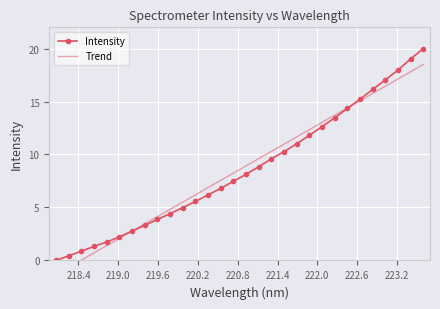

List the series in order of their overall mean, highest first.

Intensity, Trend